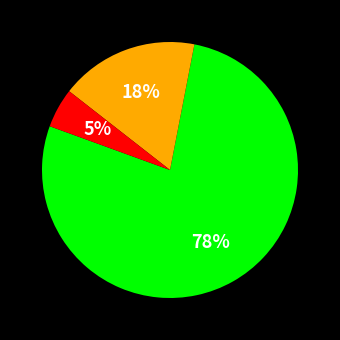

Is there a majority slice in this chart?

Yes